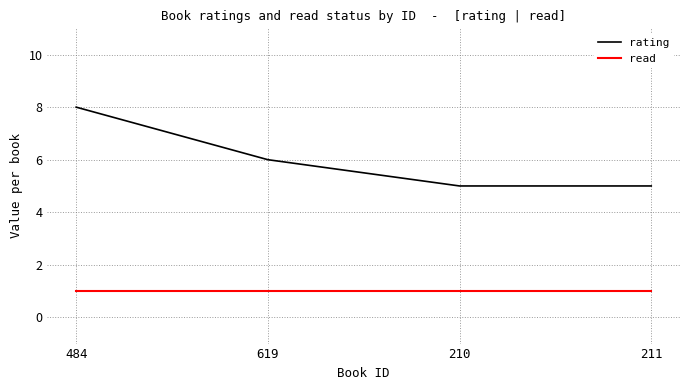

True or false: rating and read intersect in this chart.

False